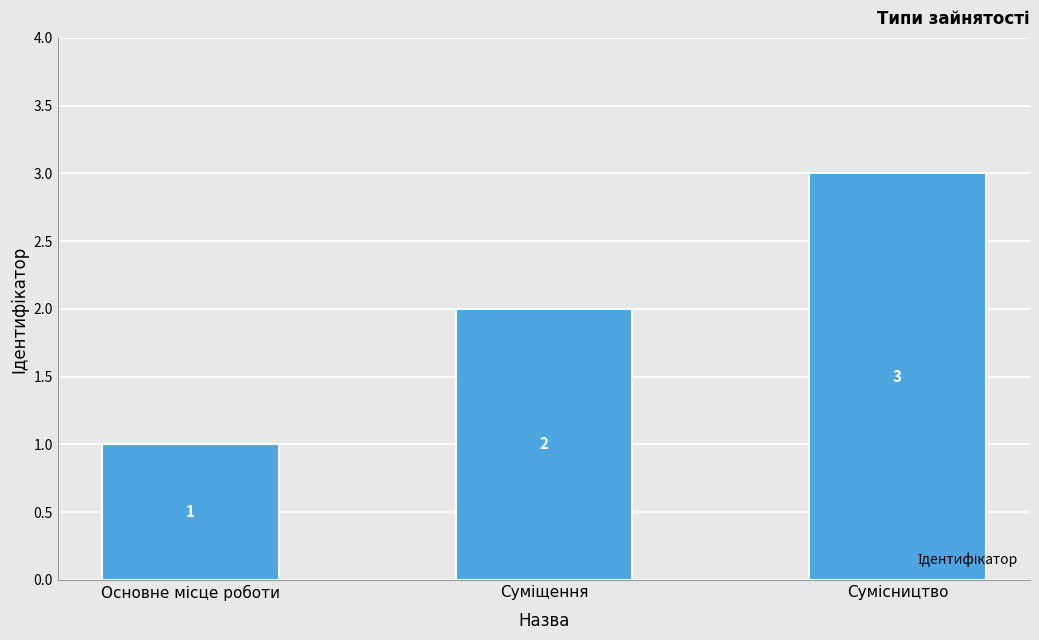

What is the maximum value shown in the chart?

3